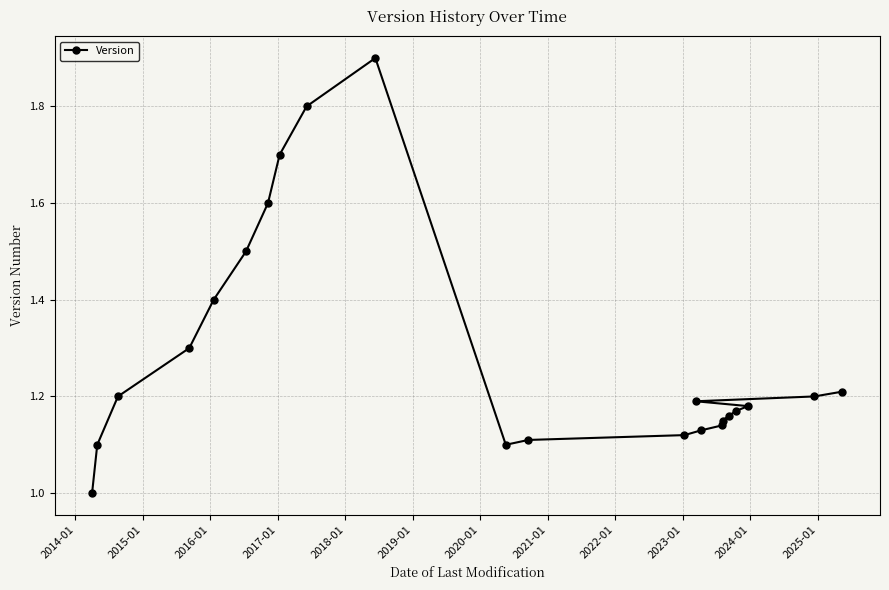

What is the difference between the second highest and minimum values?

0.8